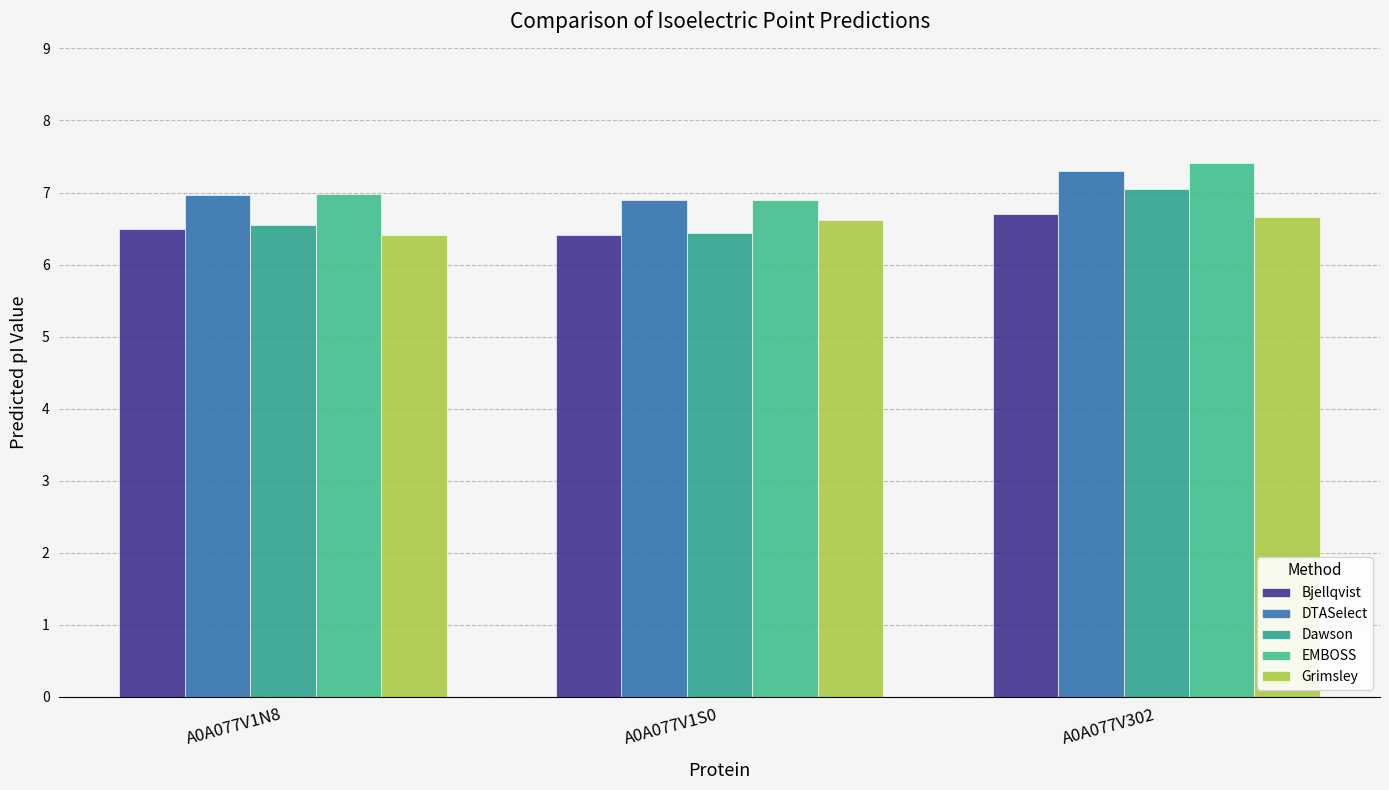

What is the lowest value of the Bjellqvist series?

6.4